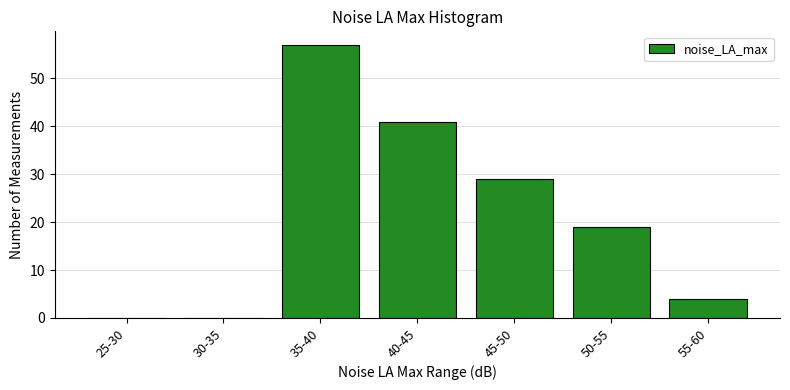

Reading left to right, what are all the values shown in this chart?

25-30=0	30-35=0	35-40=57	40-45=41	45-50=29	50-55=19	55-60=4